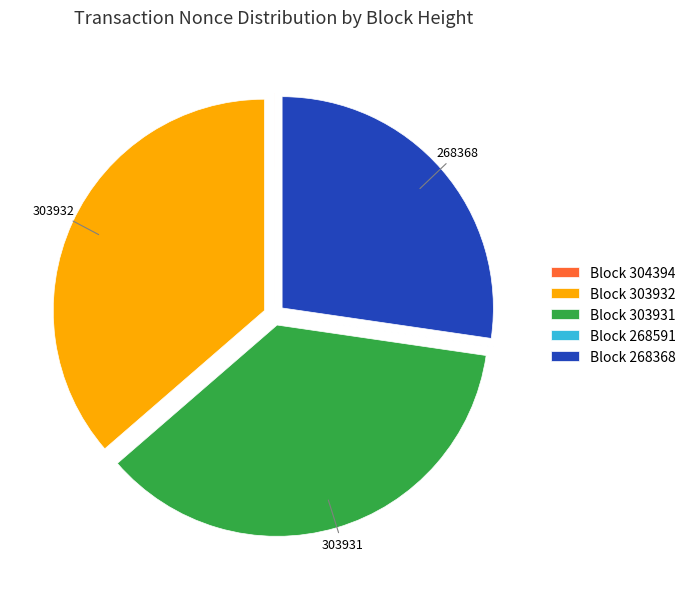

Does any single category account for the majority?

No